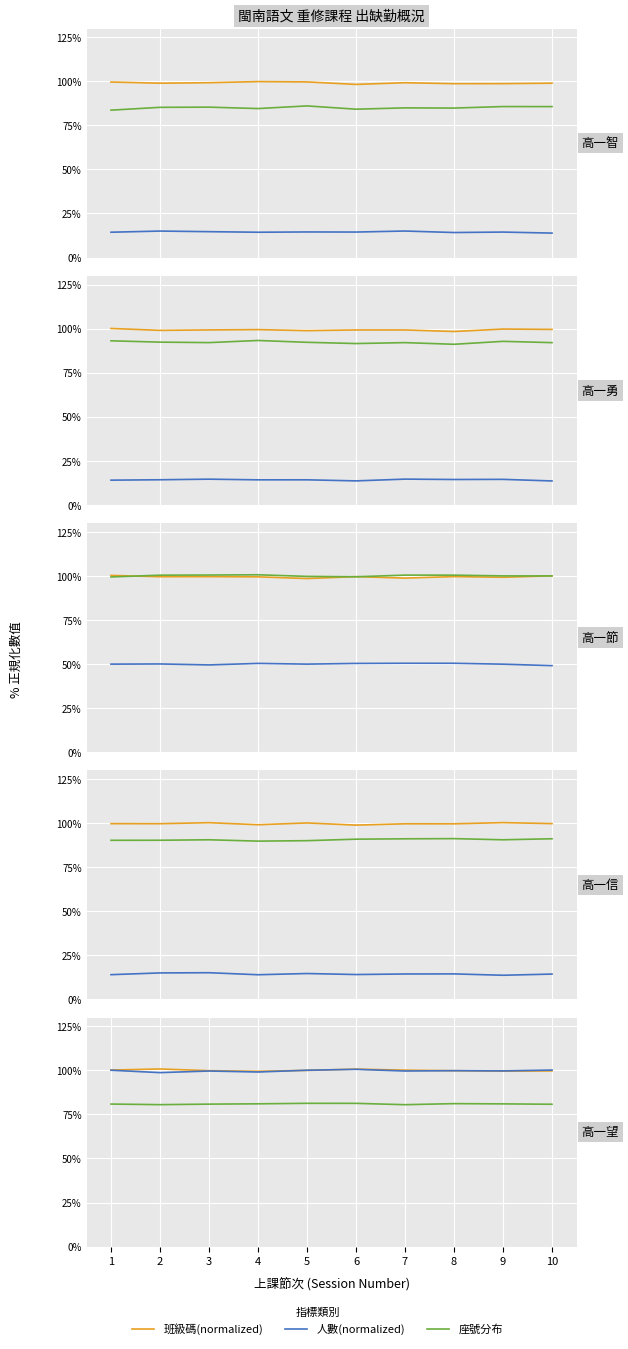

The 班級碼(normalized) series shows 1.0 at 9. True or false?

True